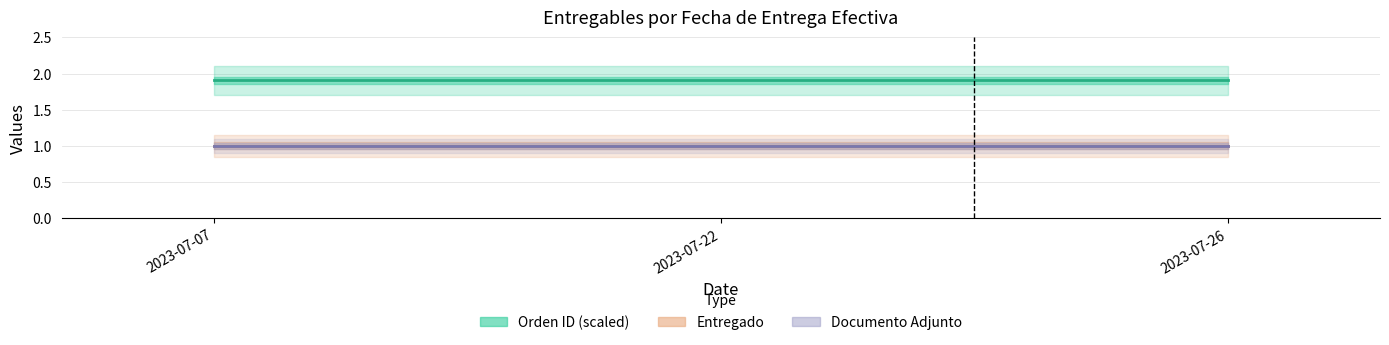

Which series has the largest total across all categories?

Orden ID (scaled)